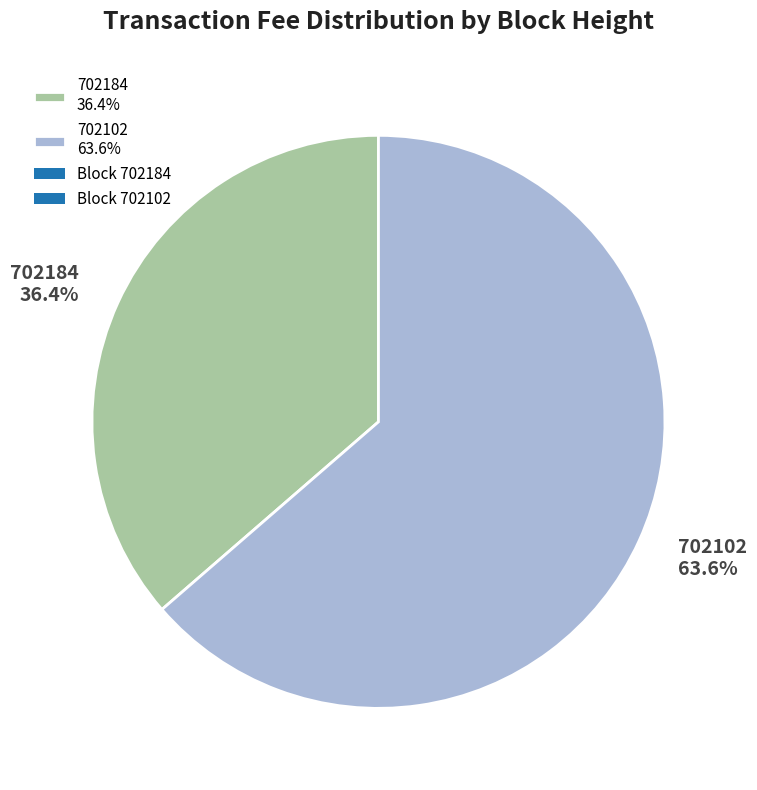

Which has a higher value, 702102 or 702184?

702102